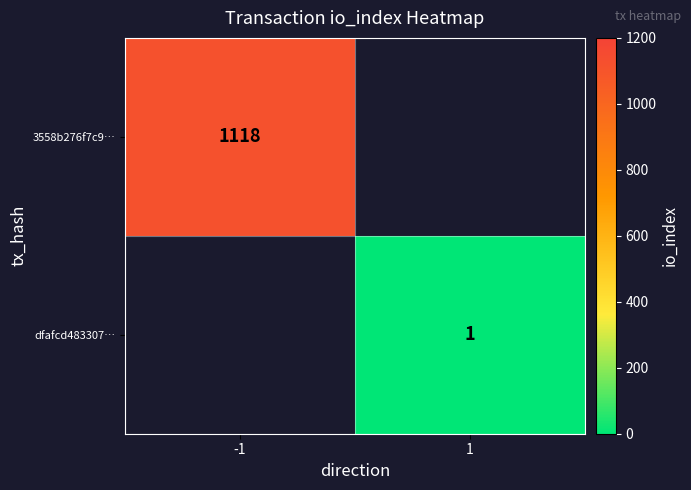

Is it true that 3558b276f7c9… equals 517 at -1?

False